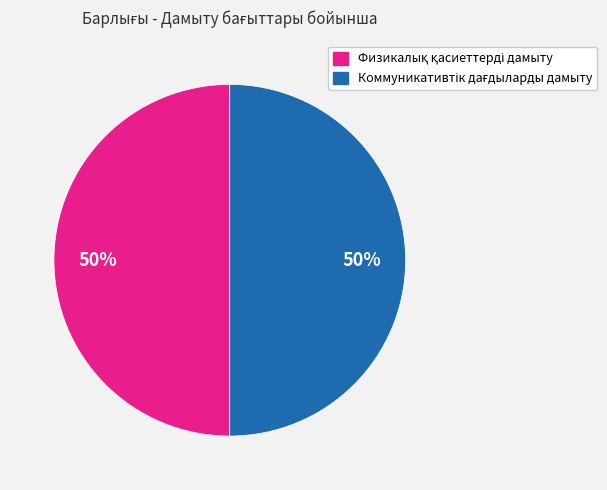

How many slices are in this pie chart?

2